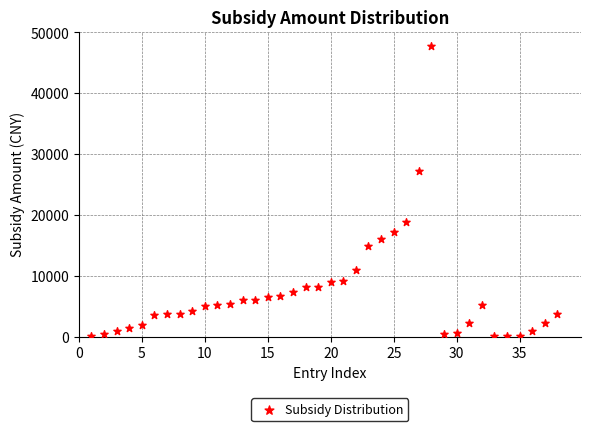

What Y value in the scatter plot is closest to 23938?

27308.5